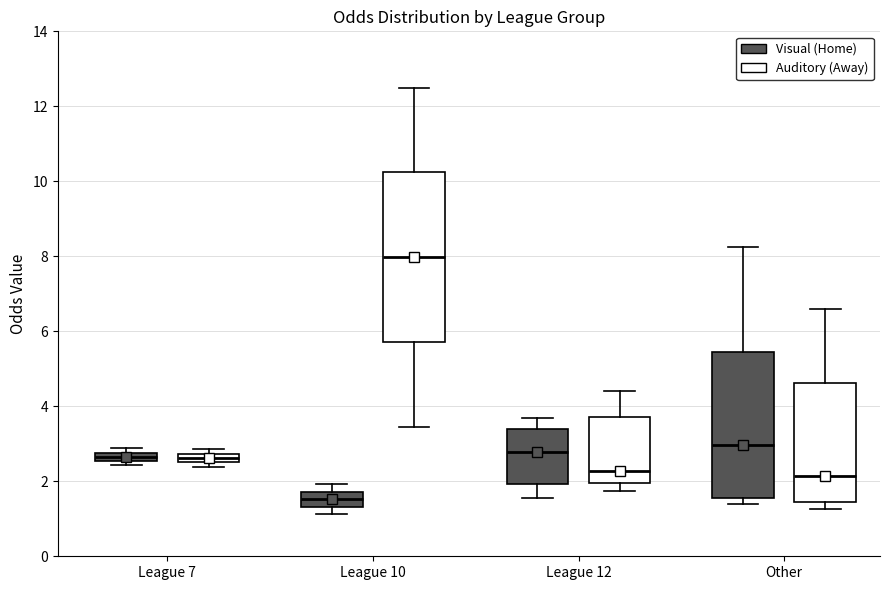

Where does the median line of the box for League 10 (Visual (Home)) sit on the y-axis? The values are not printed on the chart, so give them approximately, as read against the axis.

1.6